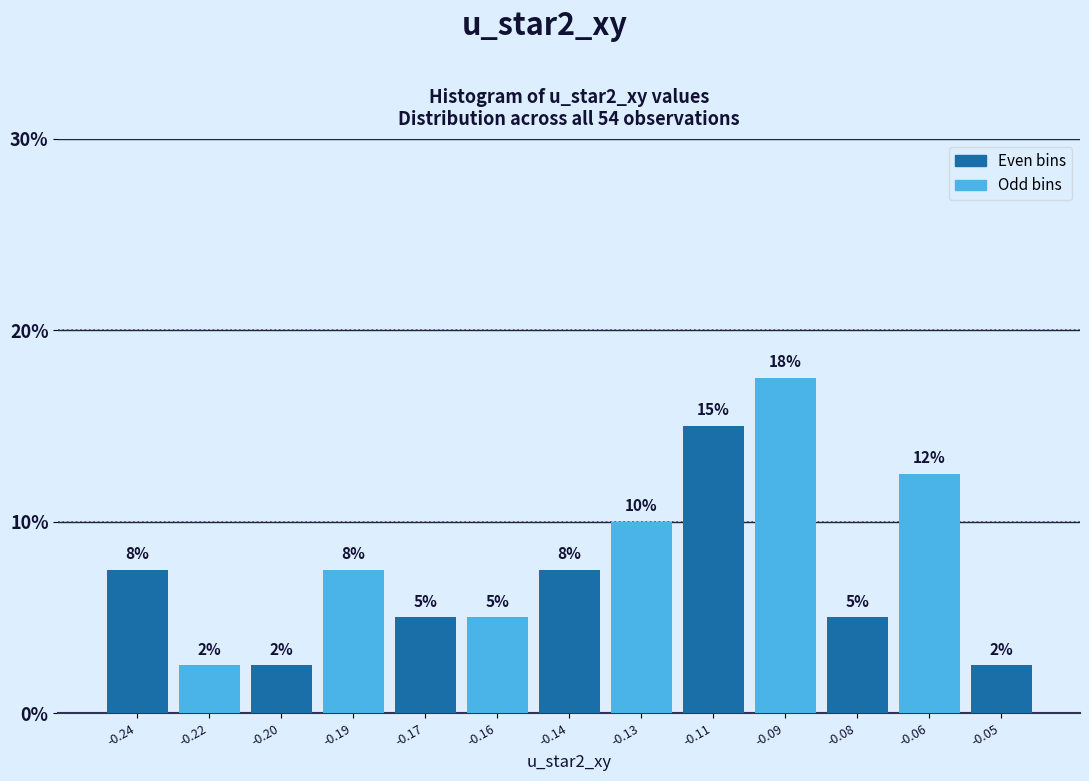

Are the bars horizontal?

No